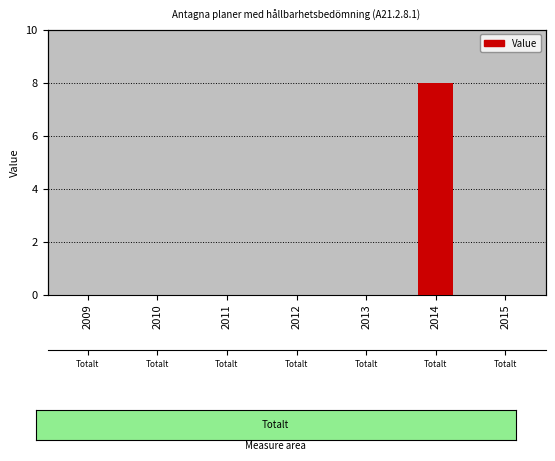

Count the number of values greater than 0.

1